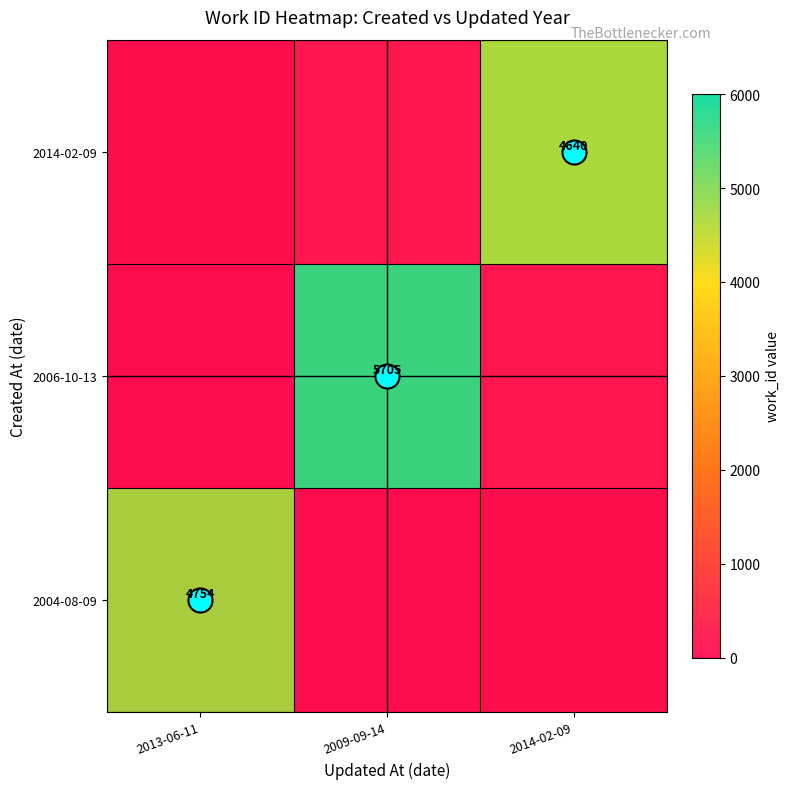

Is the value of 2006-10-13 at 2014-02-09 greater than the value of 2004-08-09 at 2014-02-09?

No